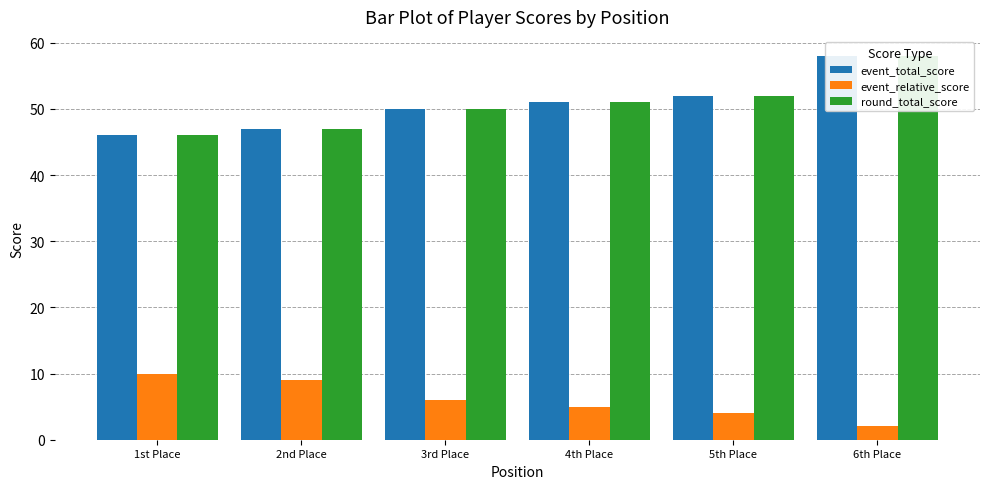

How many values in the event_relative_score series are below 6?

3